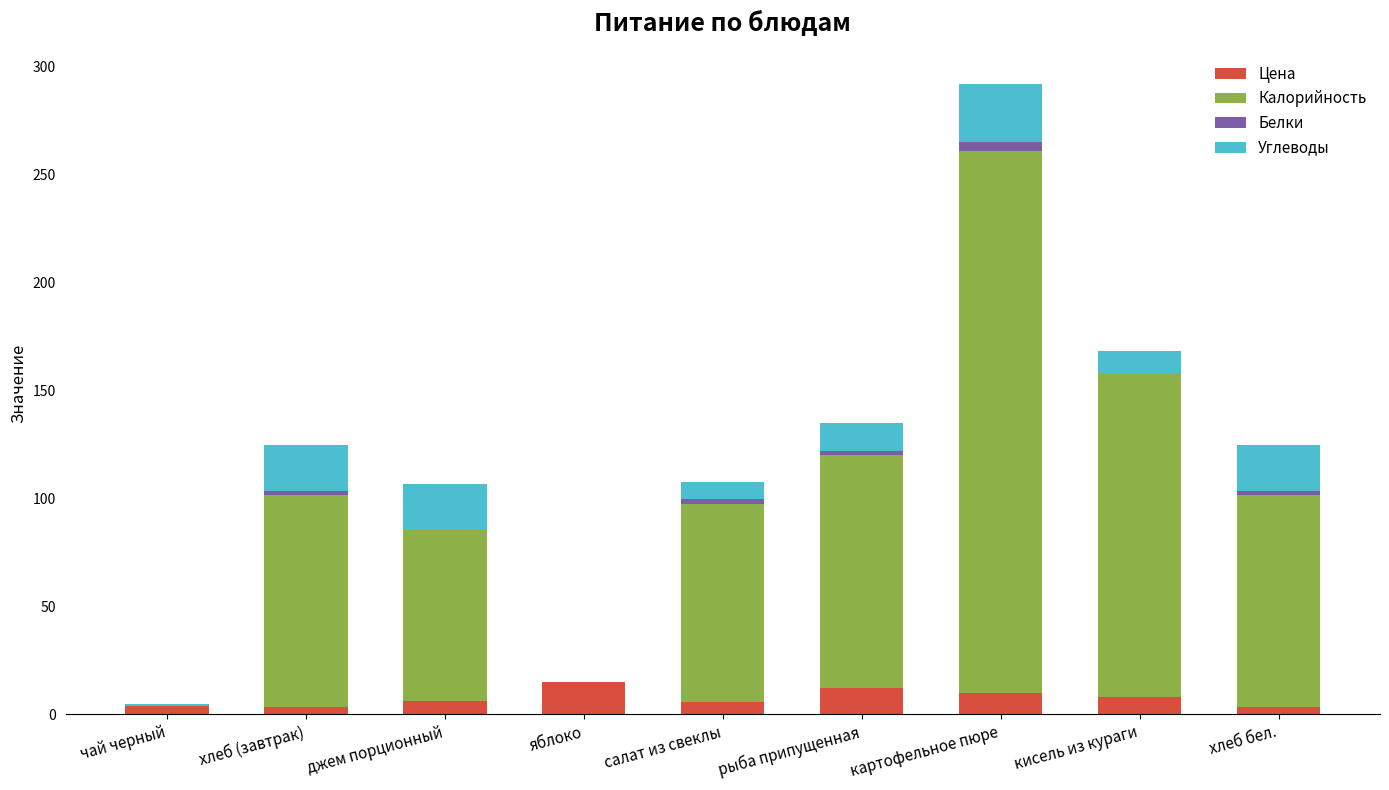

At which category is the sum across all series the highest?

картофельное пюре